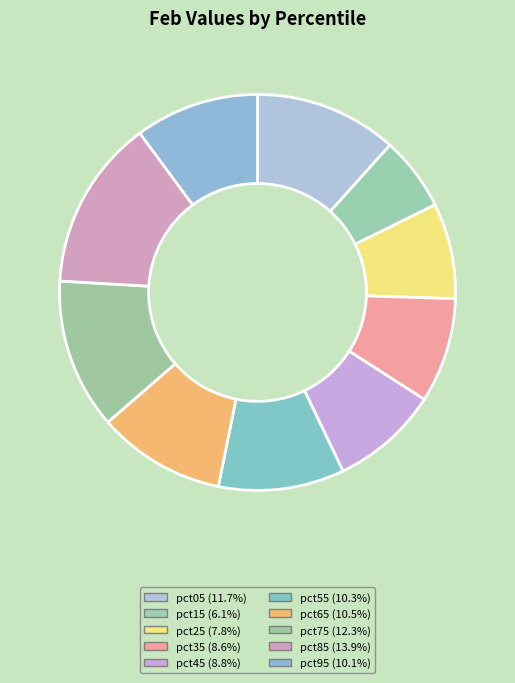

To the nearest percent, what is the average slice percentage?

10%